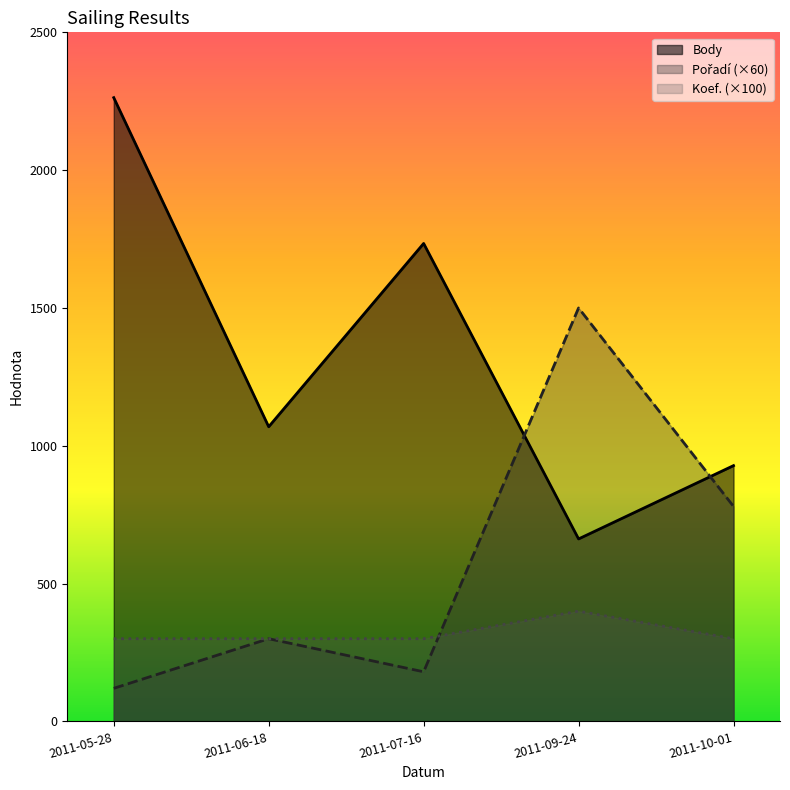

How many lines are shown in the chart?

3